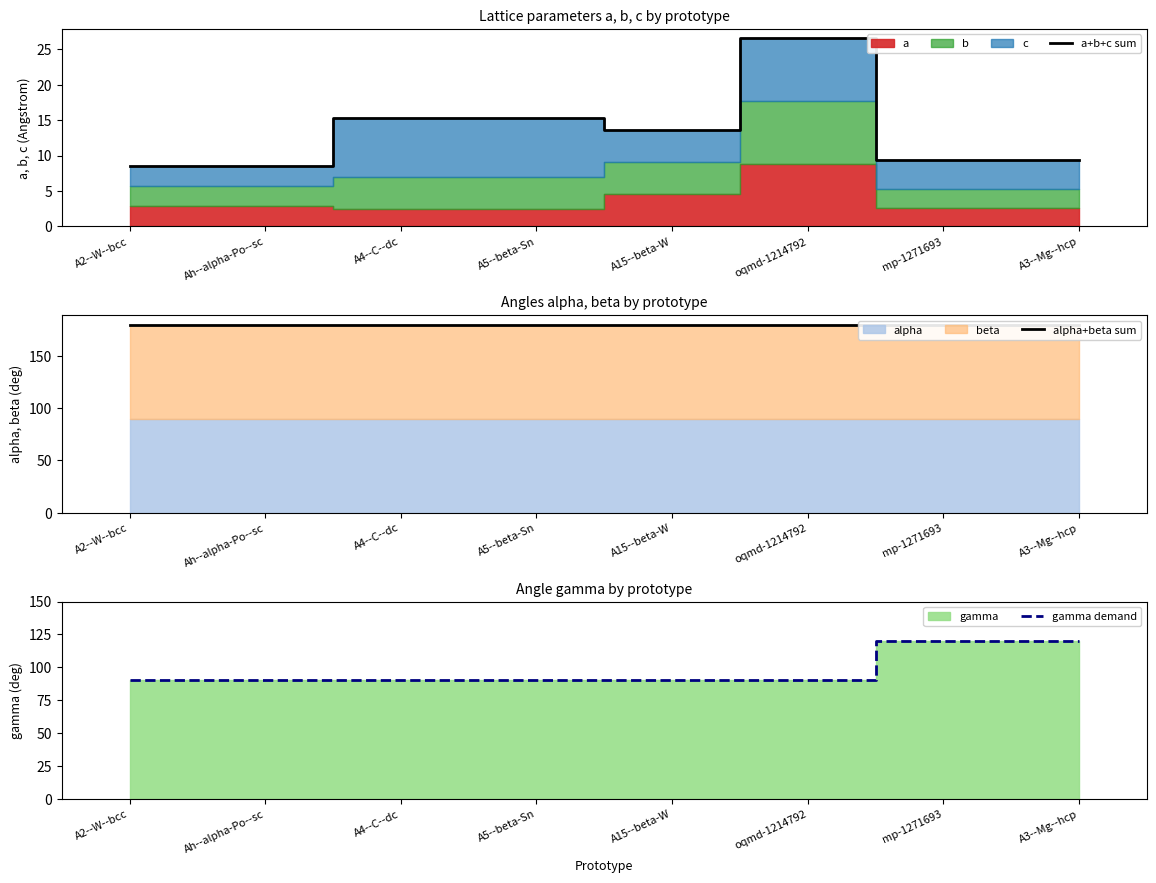

Is it true that alpha+beta sum equals 180.0 at A3--Mg--hcp?

True